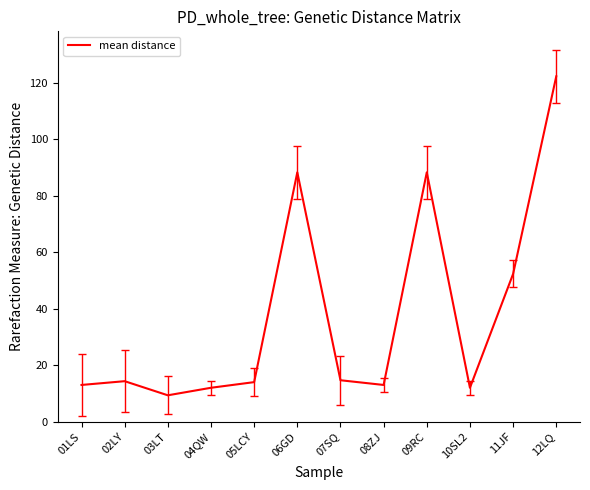

Read the value at 11JF.

52.3